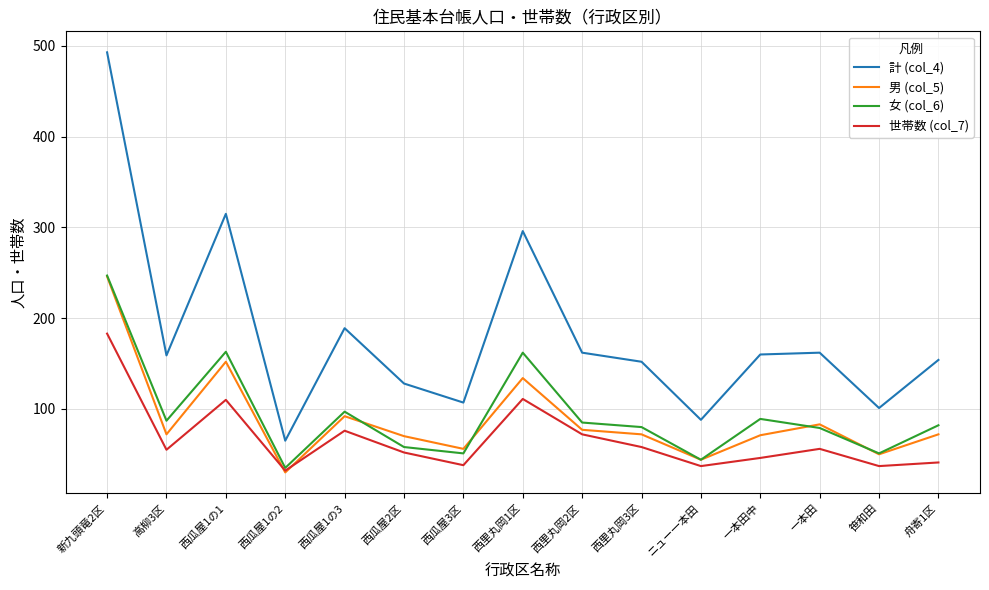

What are all the series names shown in the legend?

計 (col_4), 男 (col_5), 女 (col_6), 世帯数 (col_7)